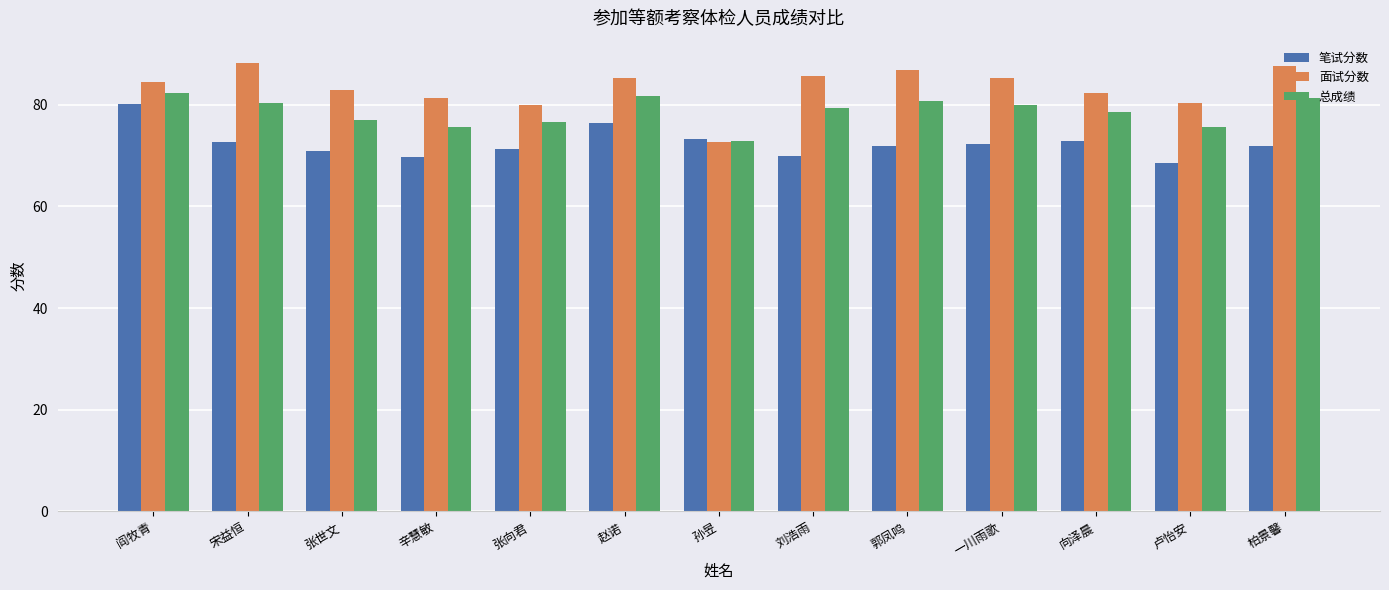

List the series in order of their overall mean, lowest first.

笔试分数, 总成绩, 面试分数